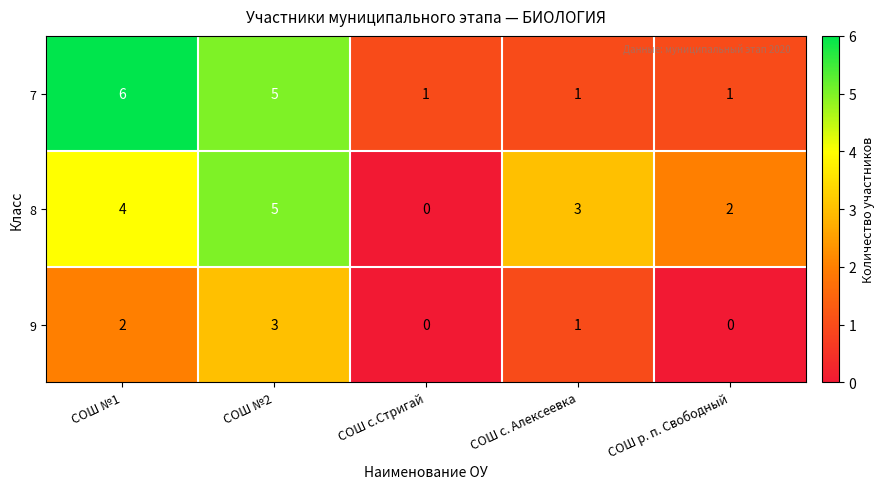

Which series has the widest spread of values?

7